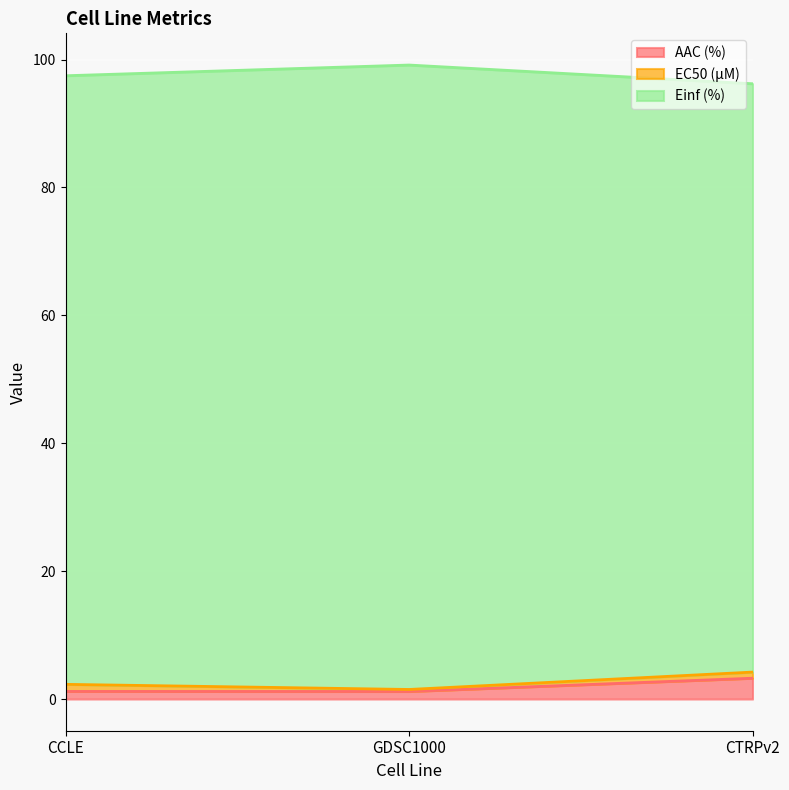

What is the label of the 1st point from the left?

CCLE